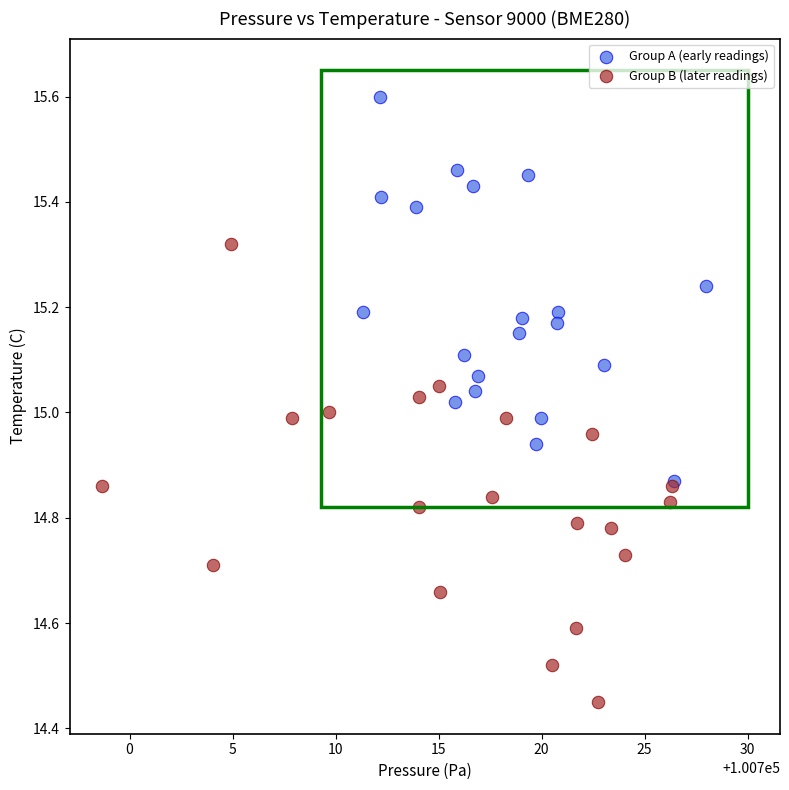

Which series reaches the maximum Y coordinate?

Group A (early readings)